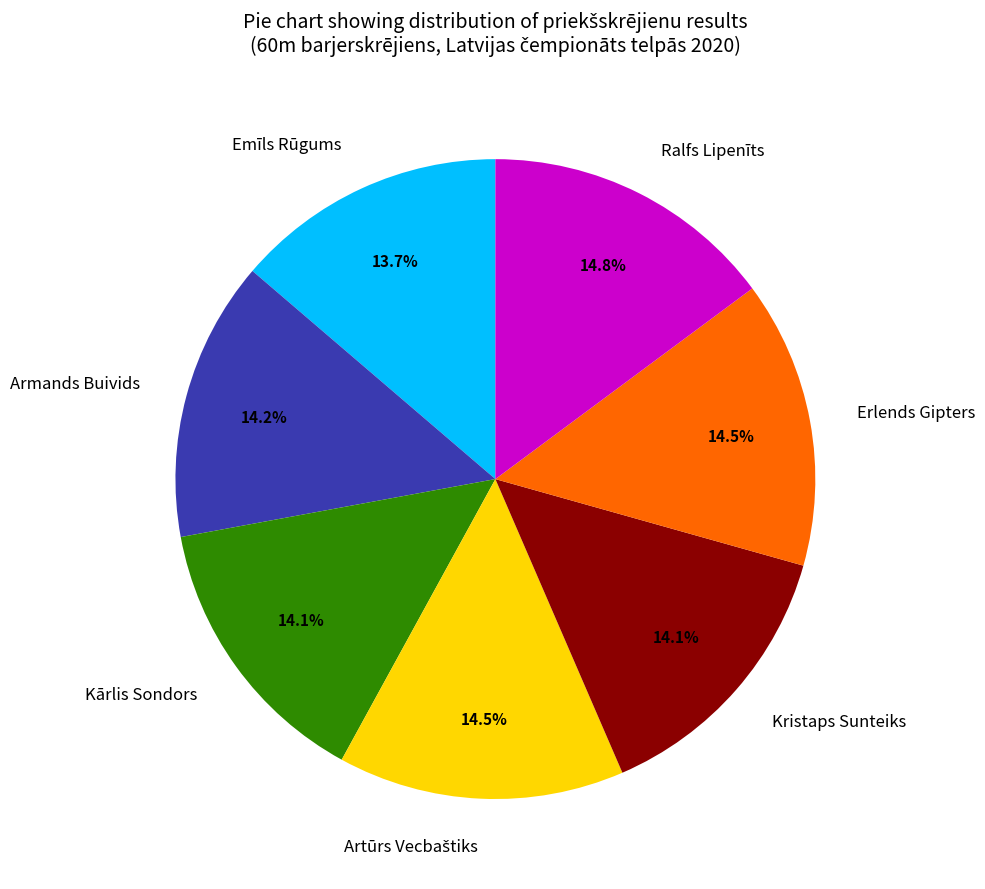

What percentage is NOT represented by Kristaps Sunteiks?

85.9%